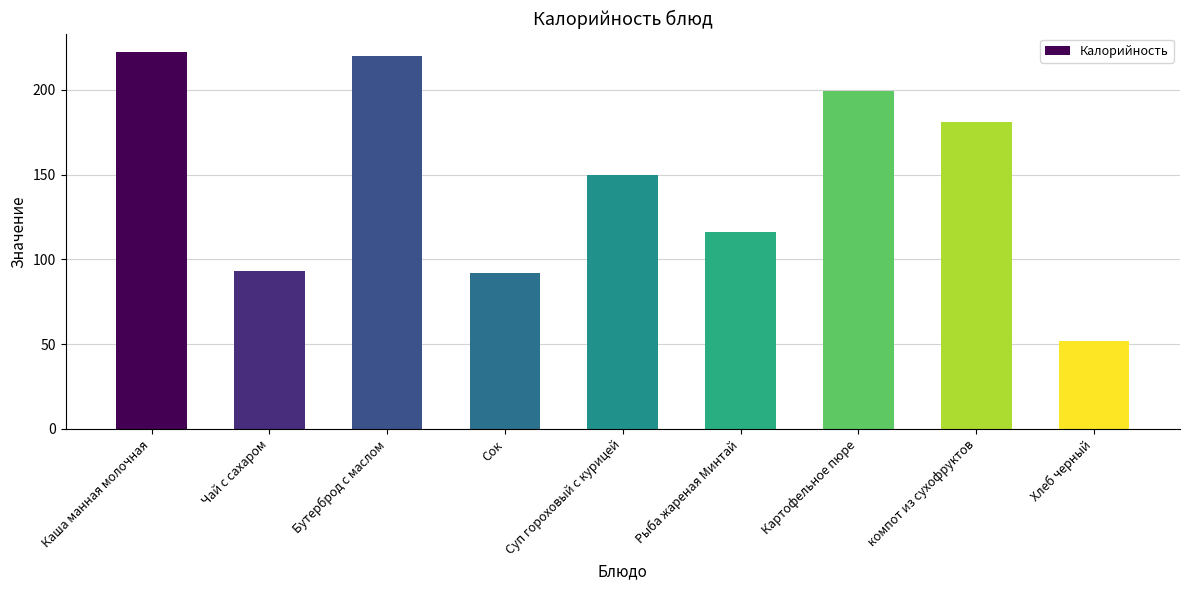

Where is the data nearest to the value 137?

Суп гороховый с курицей